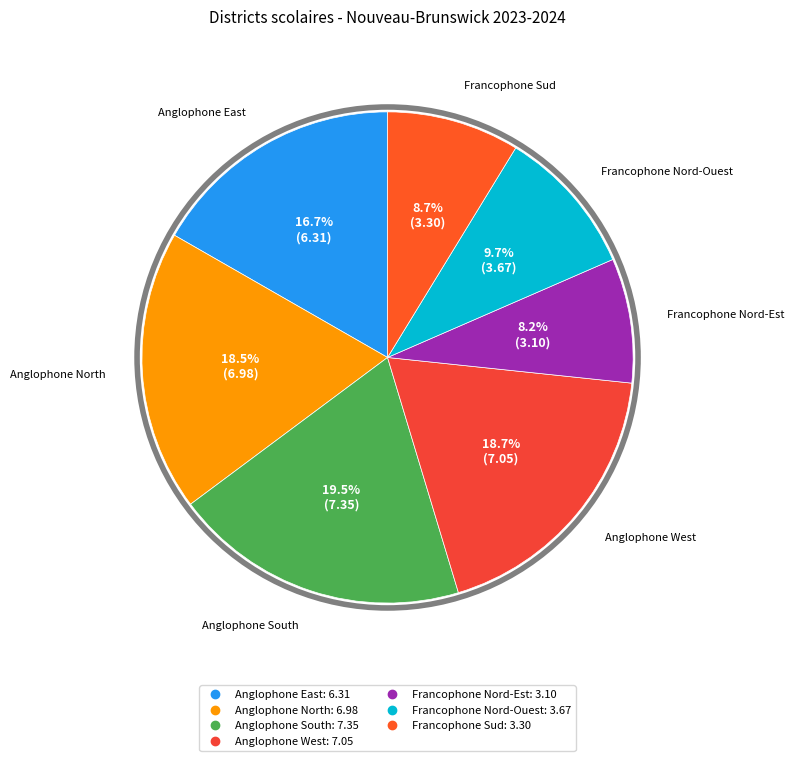

Which slice is the smallest?

Francophone Nord-Est